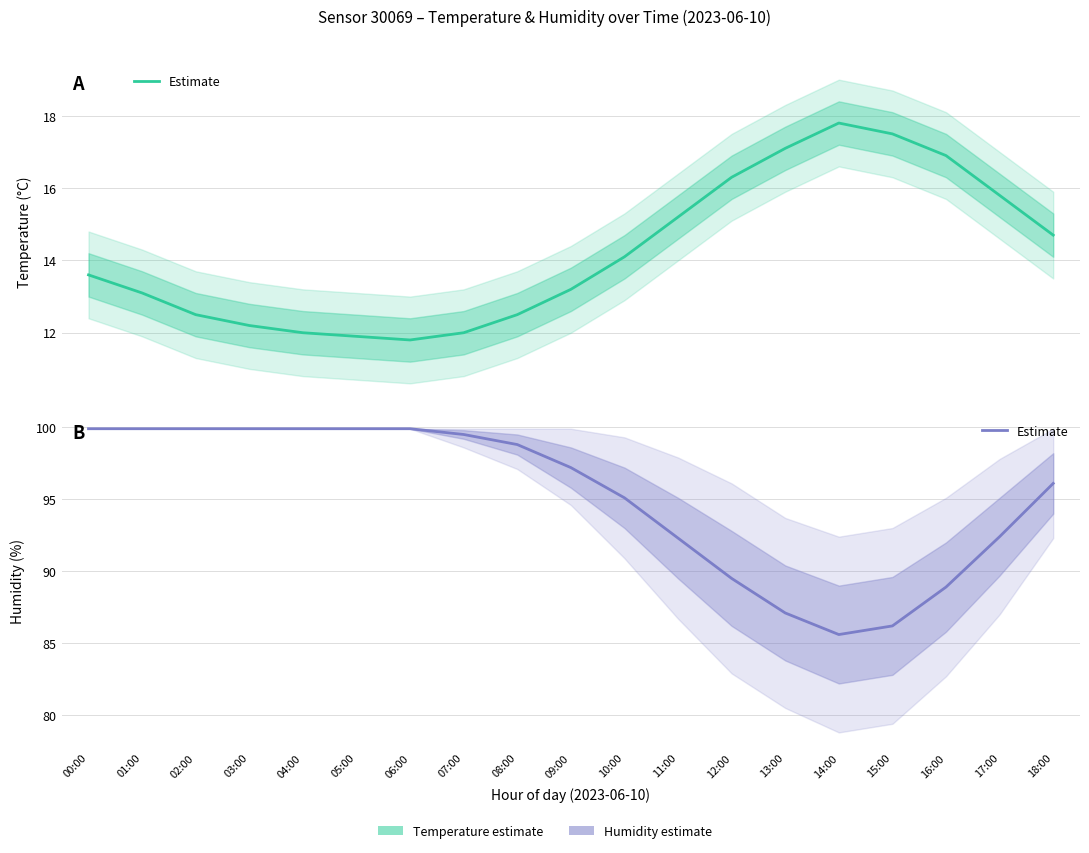

Which has a higher value, 04:00 or 11:00?

04:00